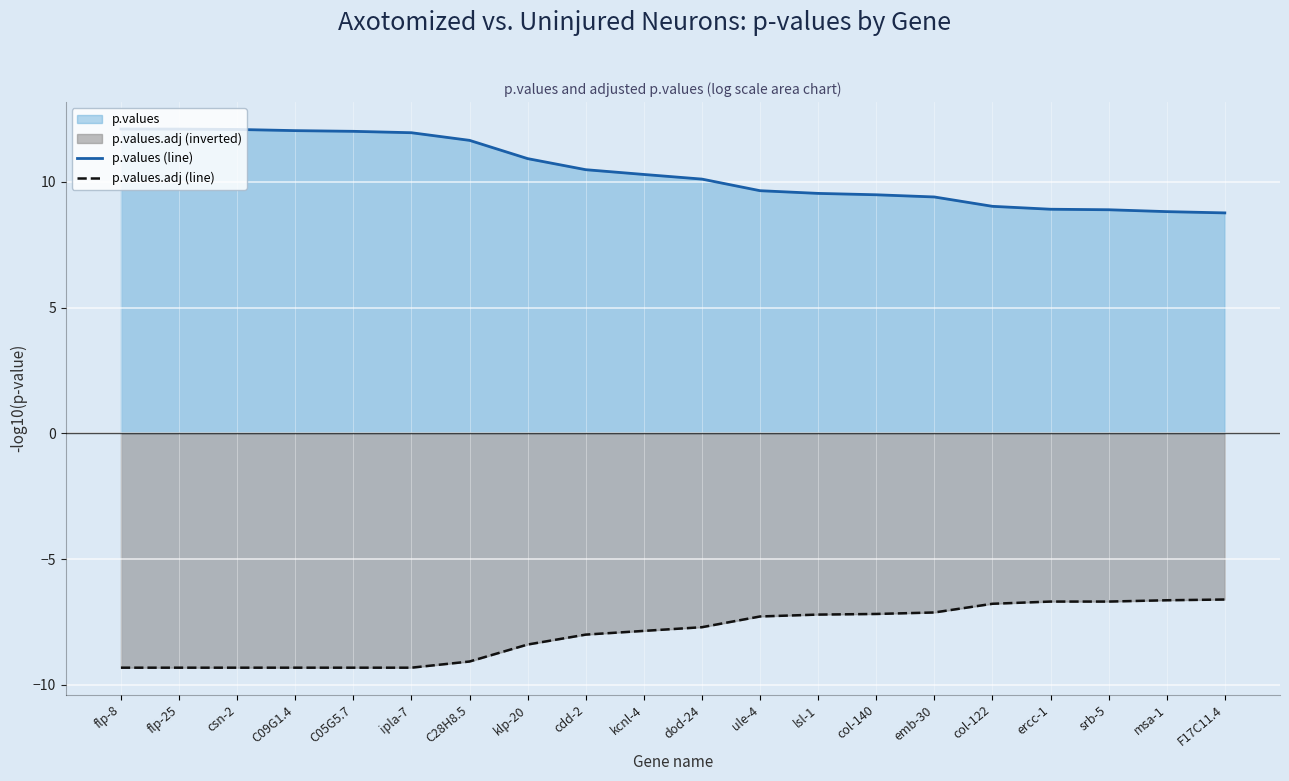

At which category is the sum across all series the highest?

flp-8